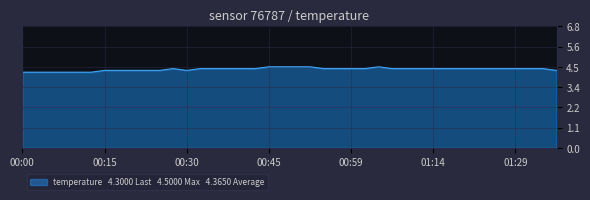

Does the chart display data point markers on the line(s)?

No